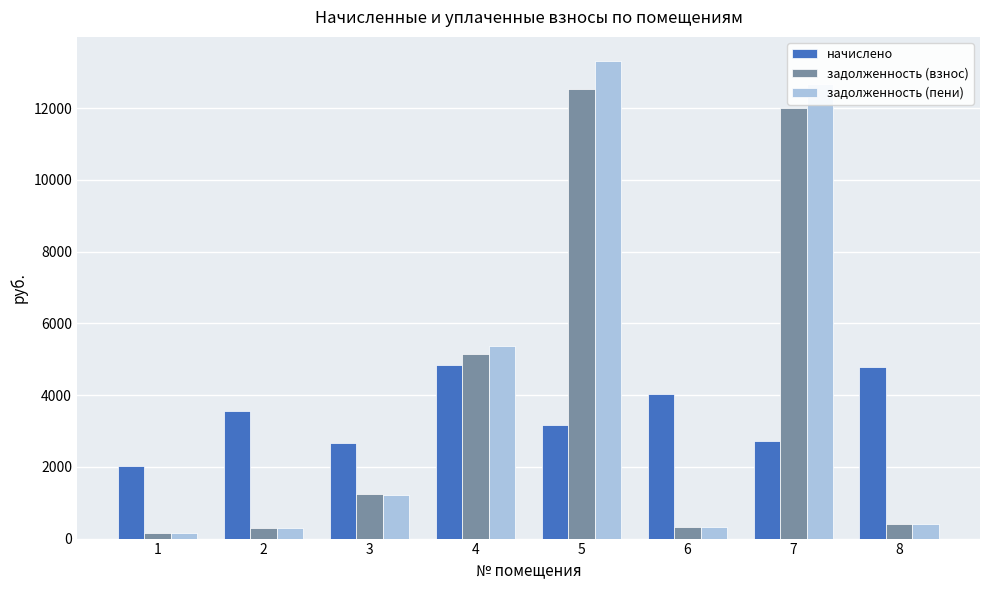

List the series in order of their peak value, highest first.

задолженность (пени), задолженность (взнос), начислено